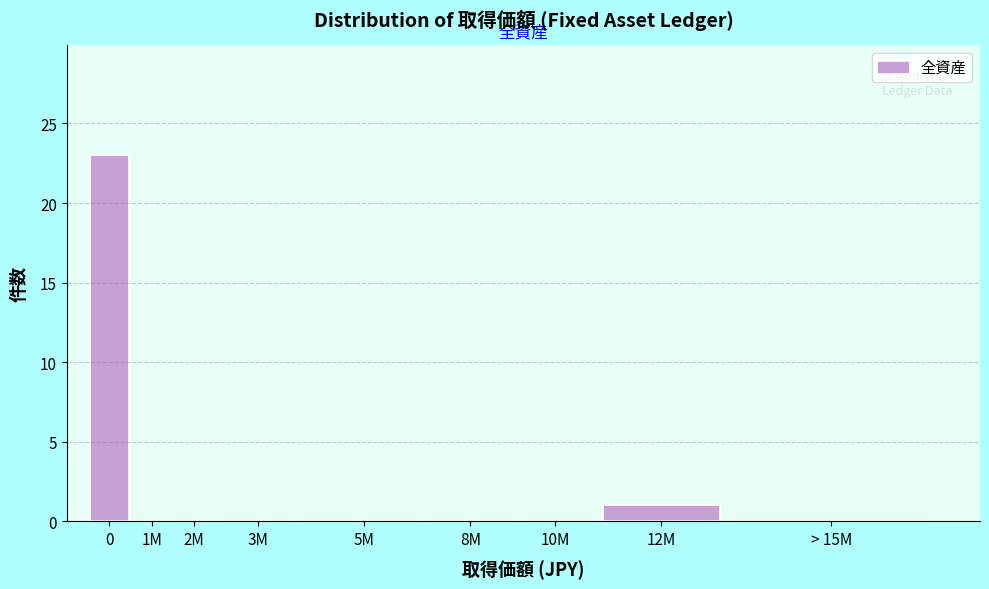

Reading right to left, extract all data points from this chart.

> 15M=0	12M=1	10M=0	8M=0	5M=0	3M=0	2M=0	1M=0	0=23